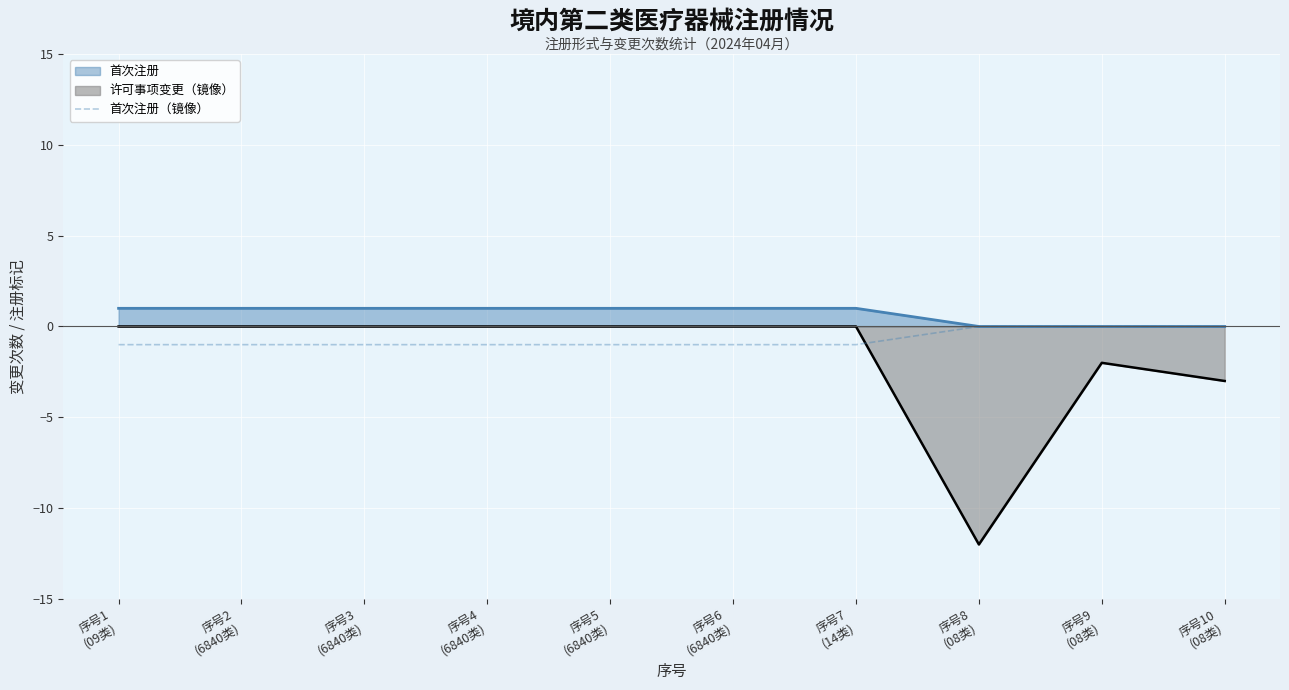

At which category does the chart reach its minimum across all series?

序号8
(08类)